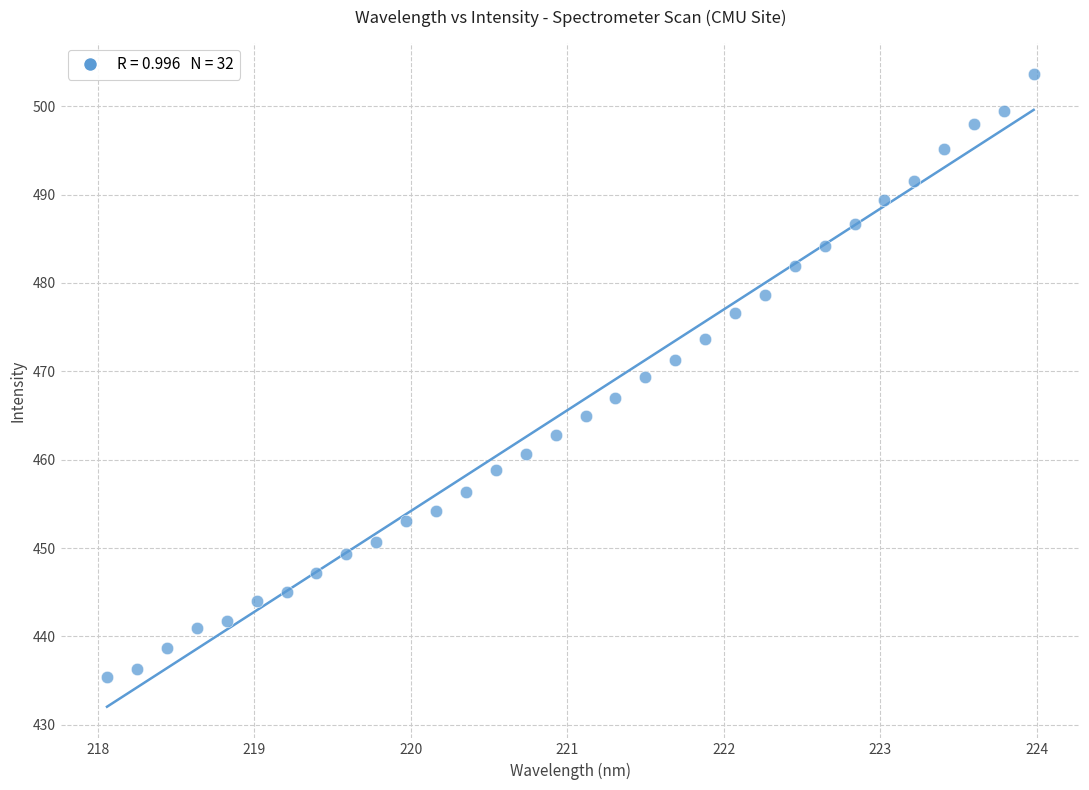

What is the range of Y values (max minus min)?

68.2